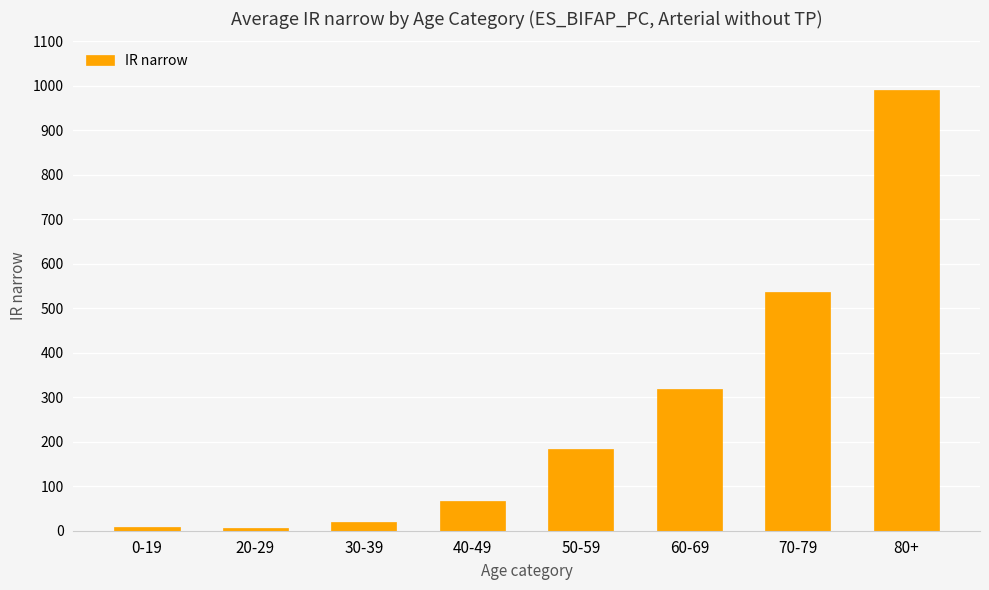

How many data points does each series have?

8